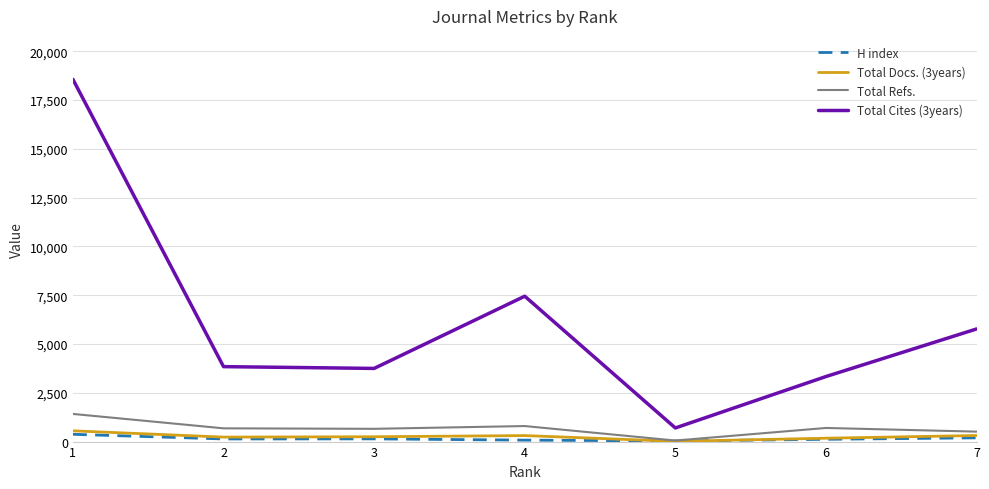

What is the total value across all series at 1?

20901